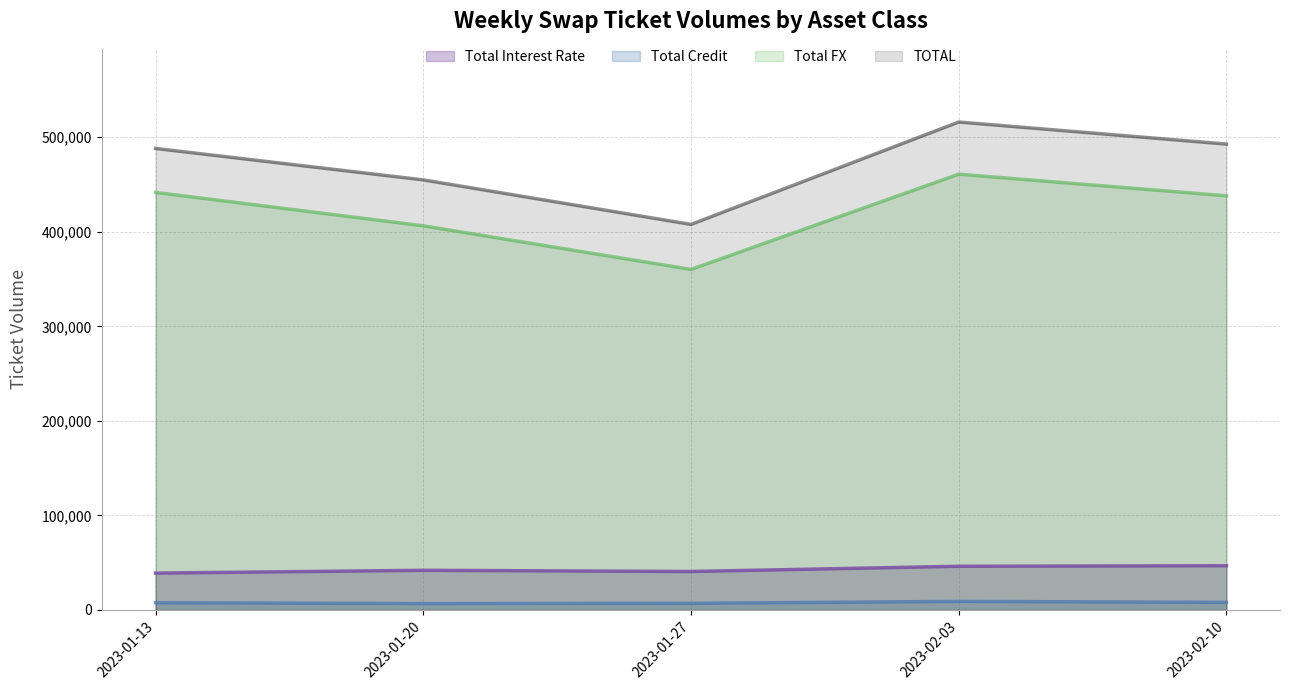

Which has a higher value, 2023-01-20 or 2023-01-27?

2023-01-20